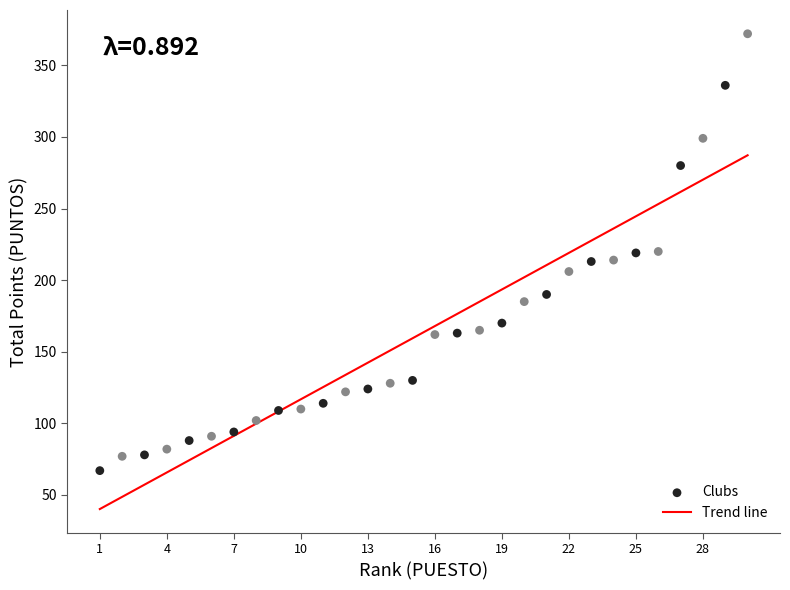

What is the range of Y values (max minus min)?

305